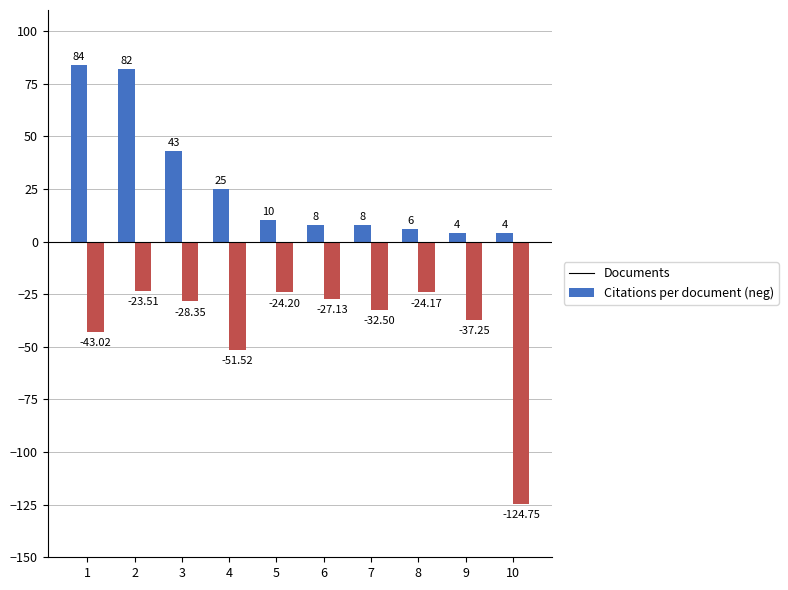

At how many categories does at least one series exceed 27?

3